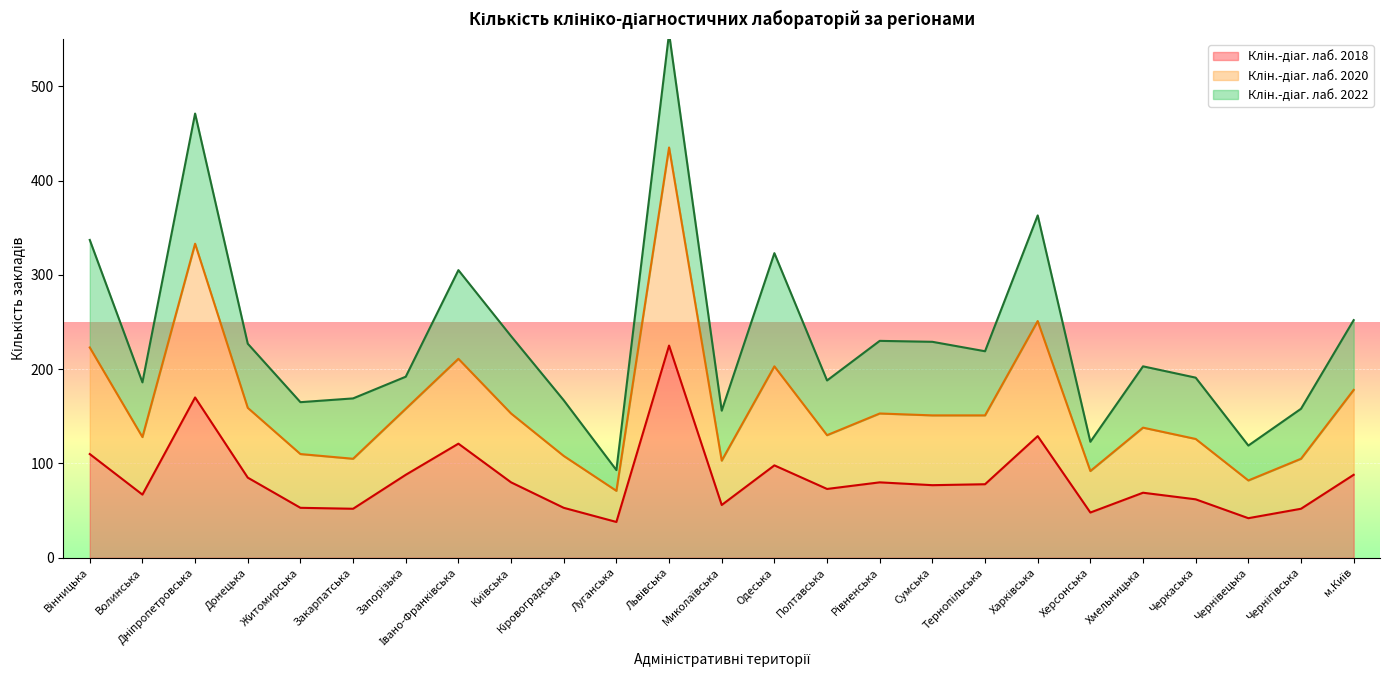

What is the difference between the maximum and minimum values in the Клін.-діаг. лаб. 2018 series?

187